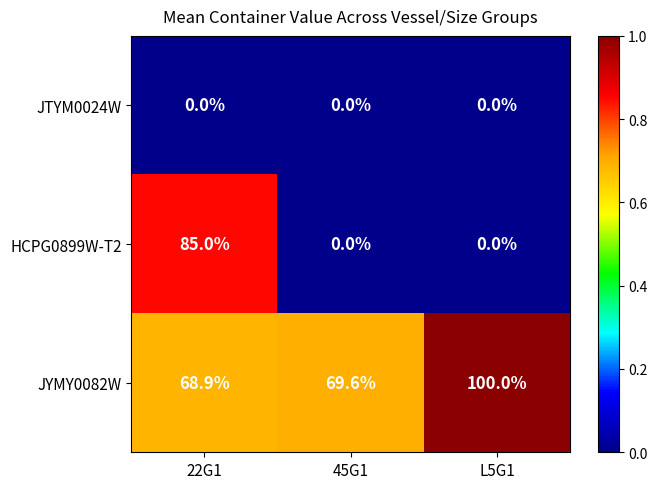

Which series has the largest range (max minus min)?

HCPG0899W-T2